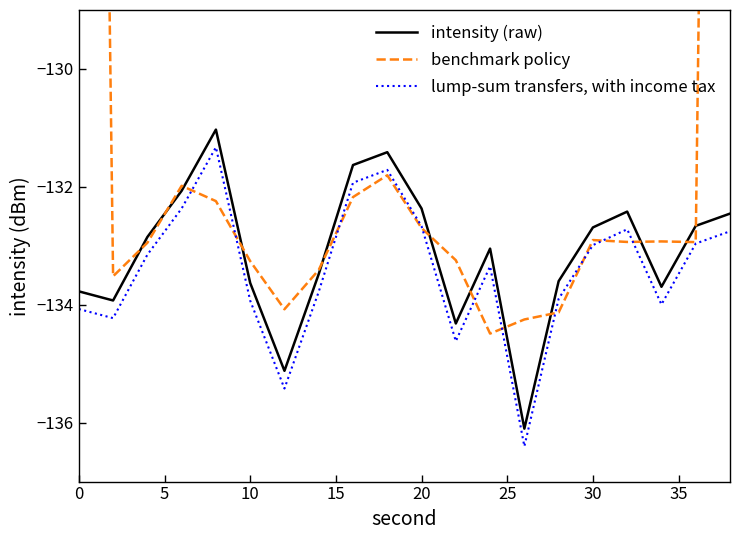

True or false: lump-sum transfers, with income tax and intensity (raw) cross at least once.

False